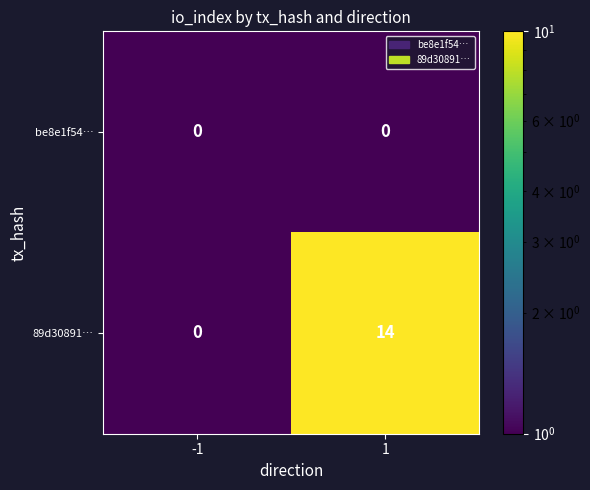

At how many categories does at least one series exceed 9?

1